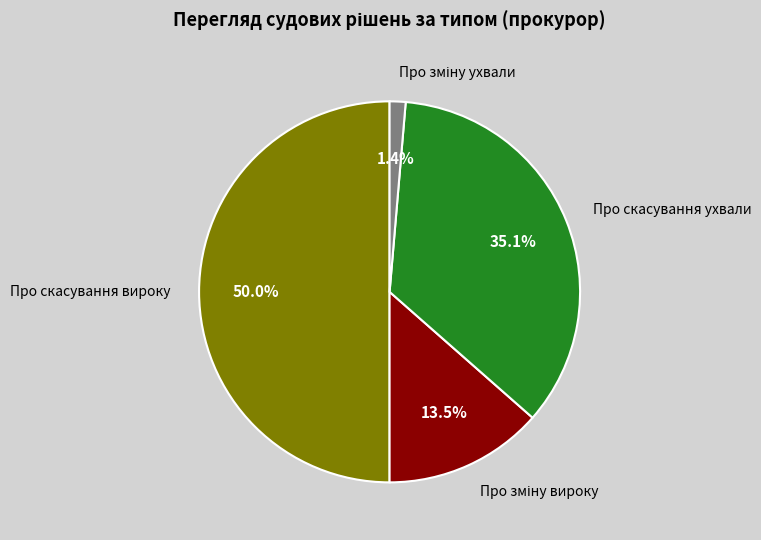

Which slice is the smallest?

Про зміну ухвали